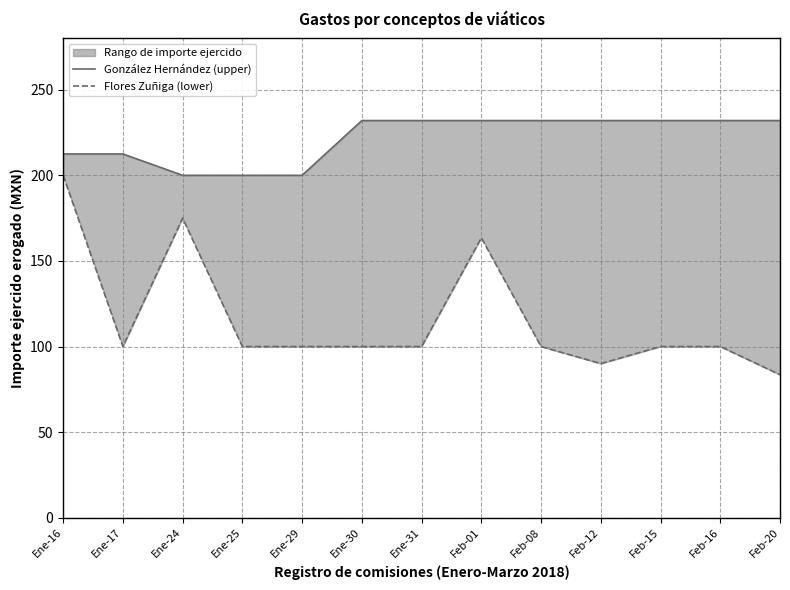

True or false: Flores Zuñiga (lower) and González Hernández (upper) intersect in this chart.

False